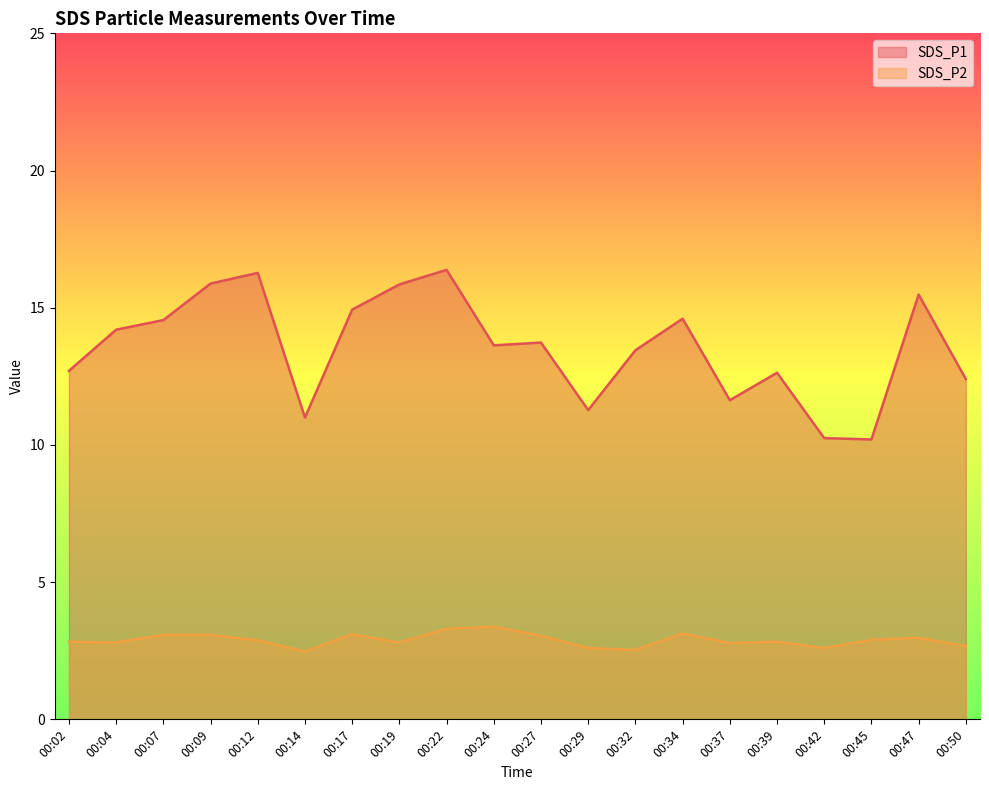

Which category has the highest value across all series?

00:22